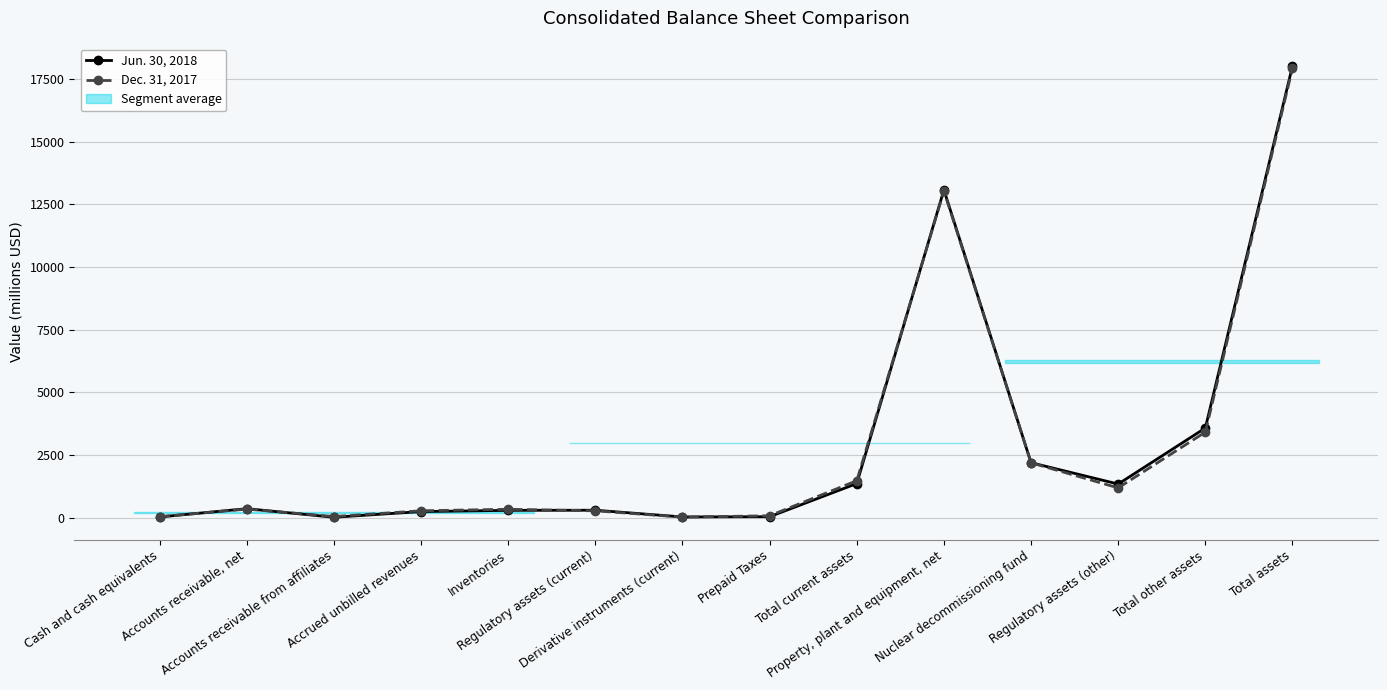

At which category is the sum across all series the highest?

Total assets